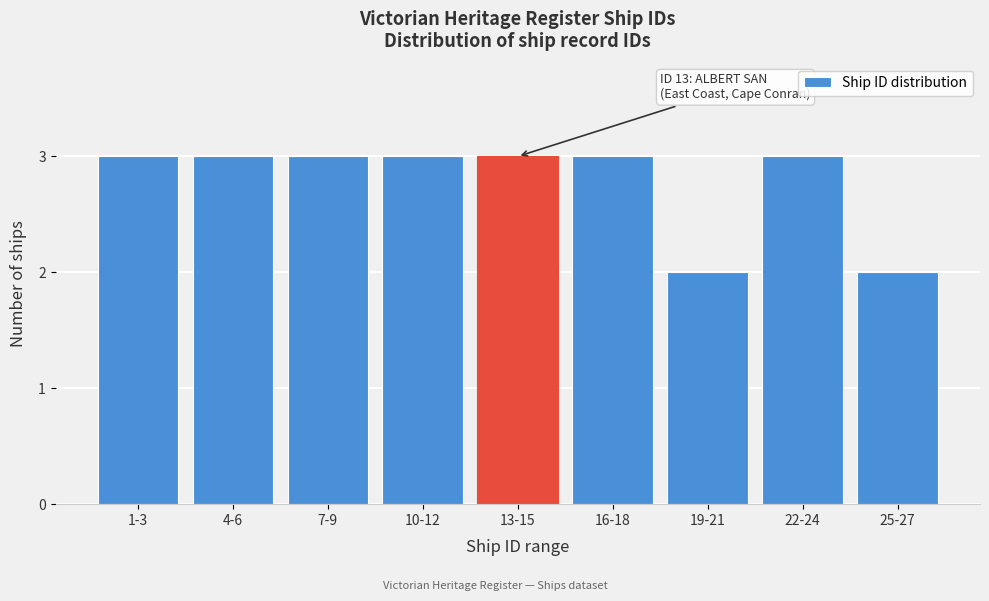

Reading left to right, transcribe all the data shown in this chart.

1-3=3	4-6=3	7-9=3	10-12=3	13-15=3	16-18=3	19-21=2	22-24=3	25-27=2